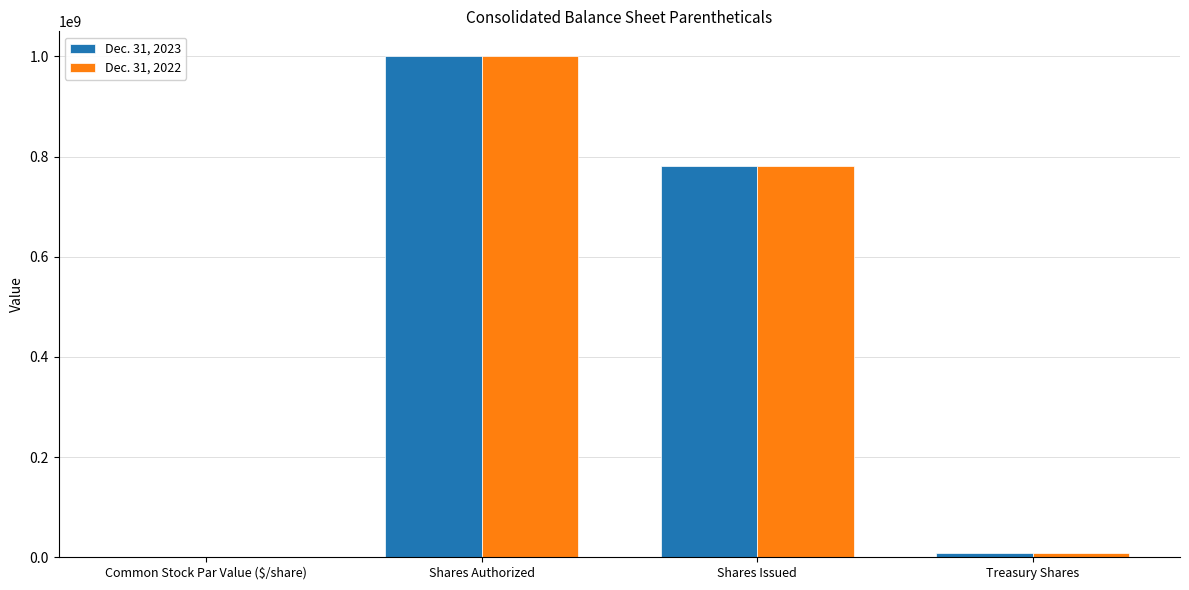

Does the chart contain stacked bars?

No